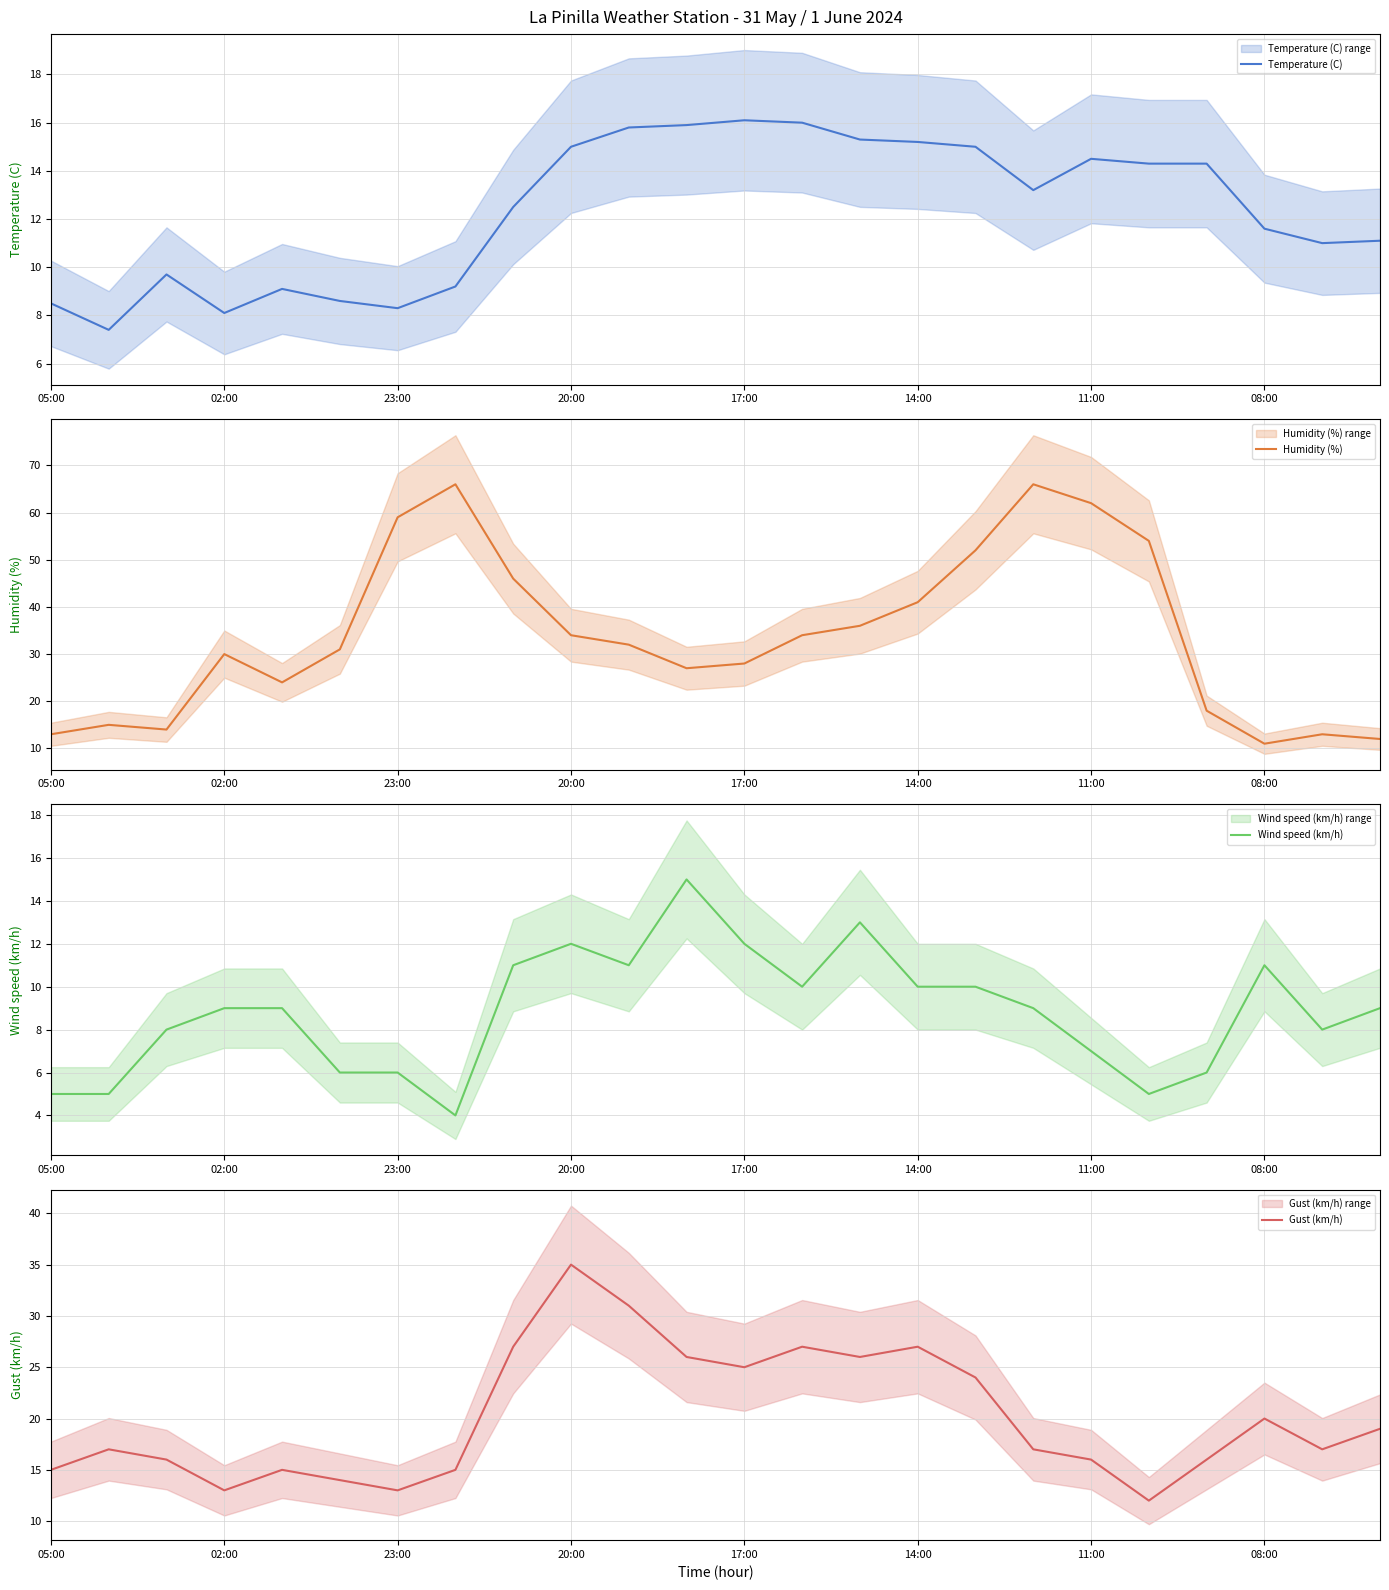

What is the value of the Wind speed (km/h) point at the 24th from the left?

9.0